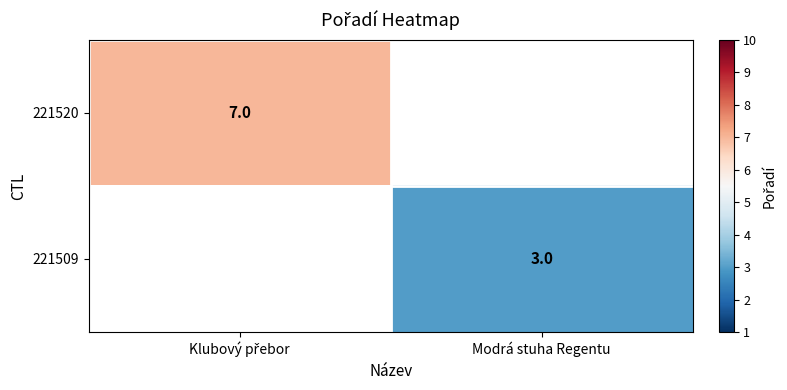

The value of 221509 at Modrá stuha Regentu is 4. True or false?

False